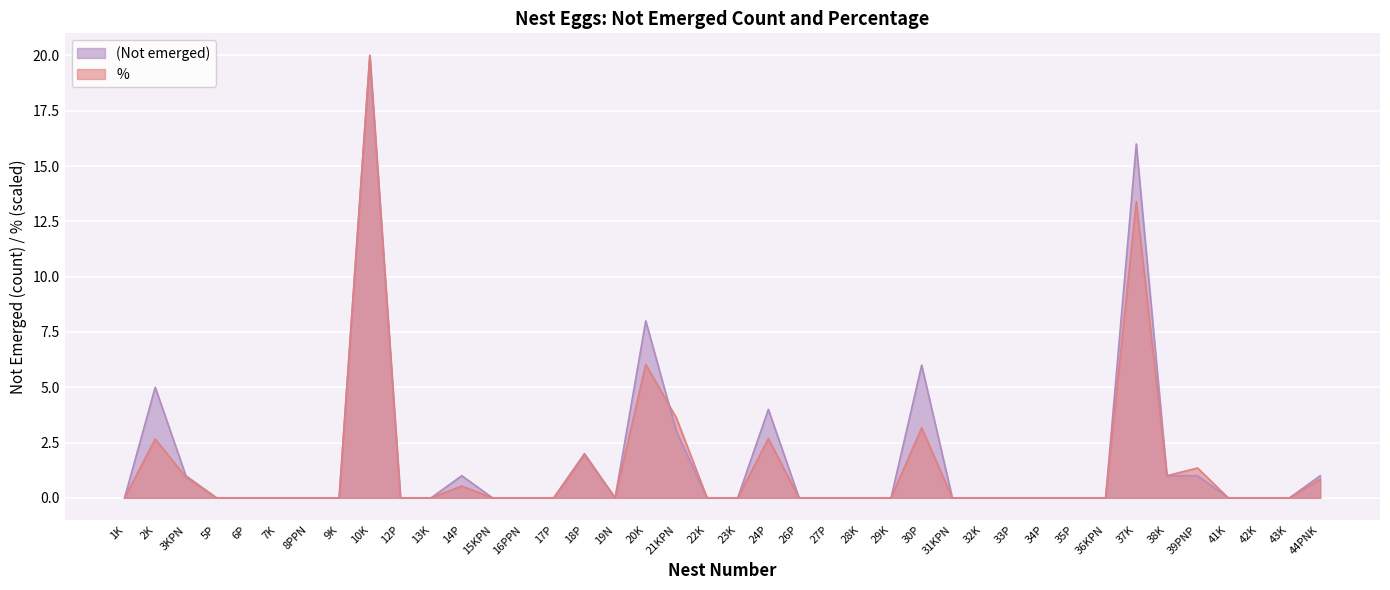

What is the maximum value shown in the chart?

20.0